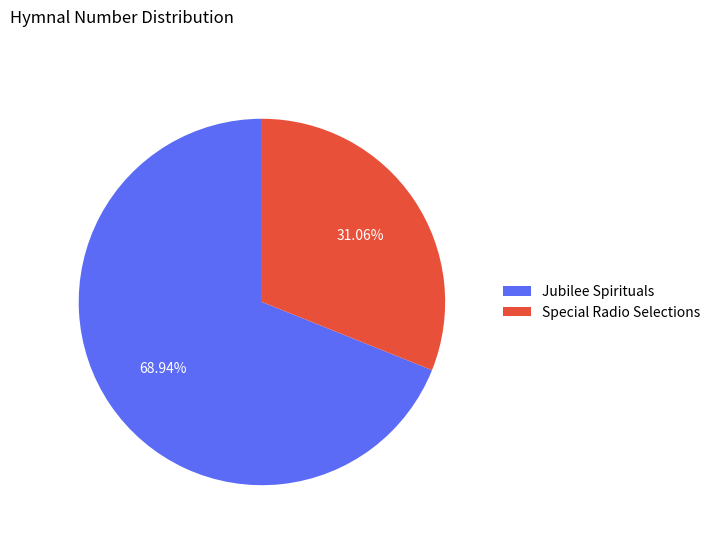

How many slices are in this pie chart?

2